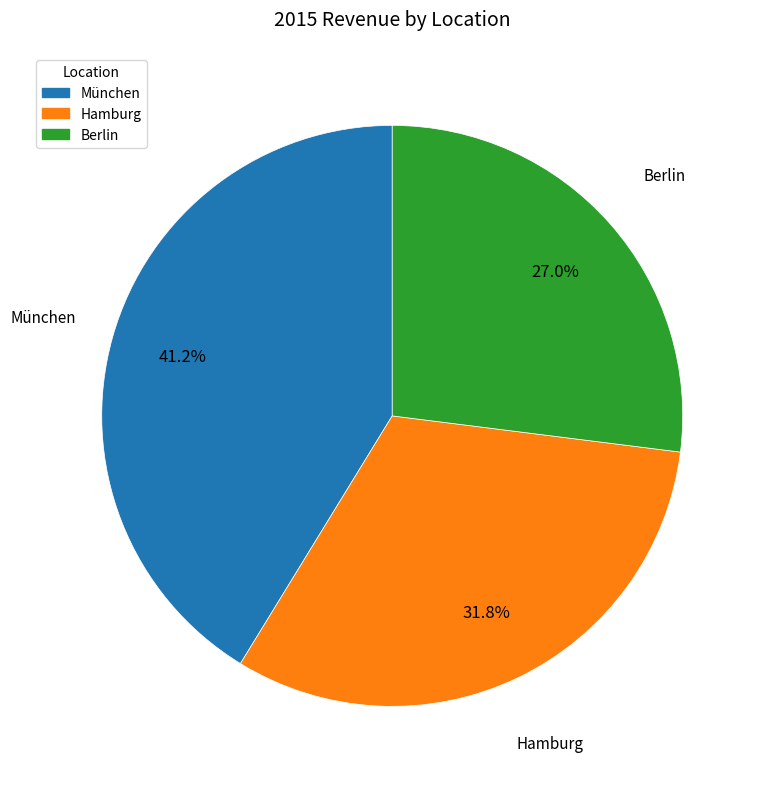

The Berlin slice represents 27% of the pie. True or false?

True